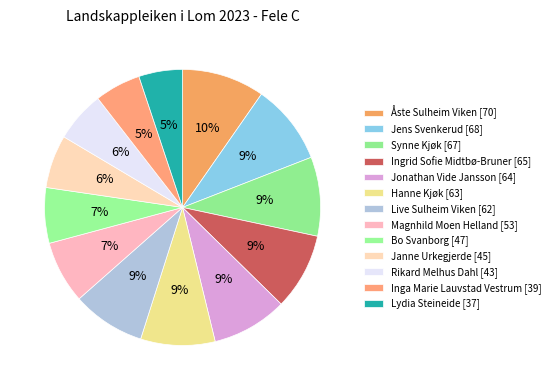

True or false: Janne Urkegjerde [45] accounts for 6% of the total.

True